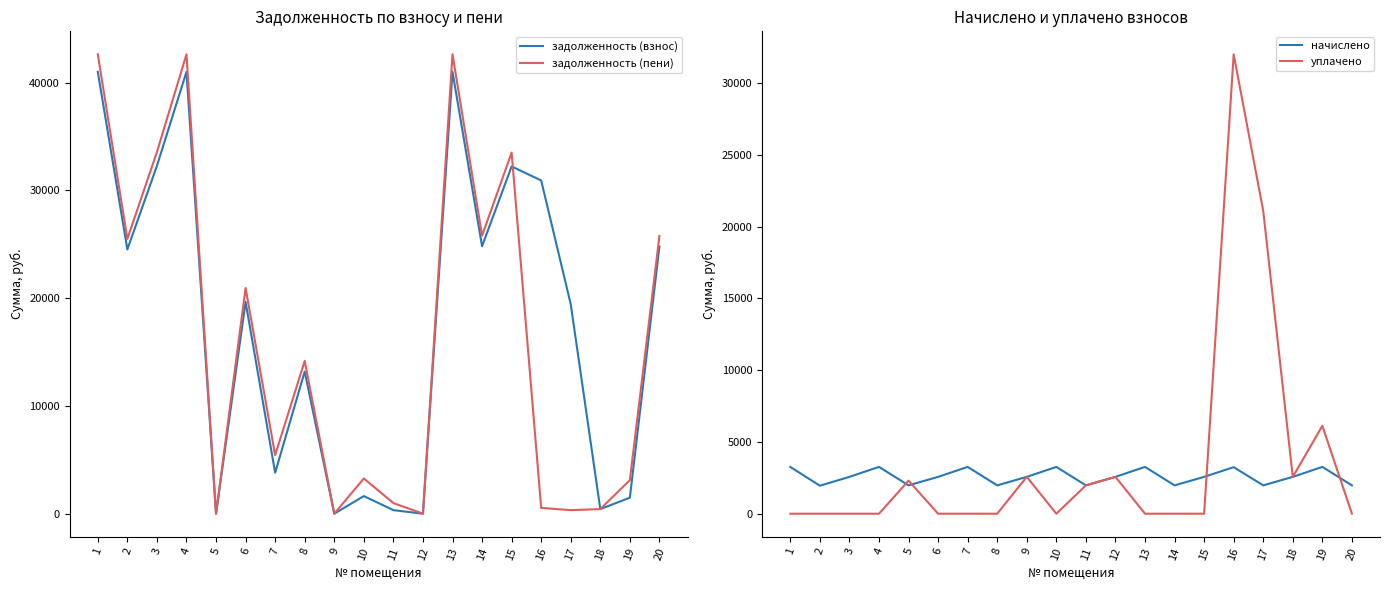

At which category is the sum across all series the highest?

1